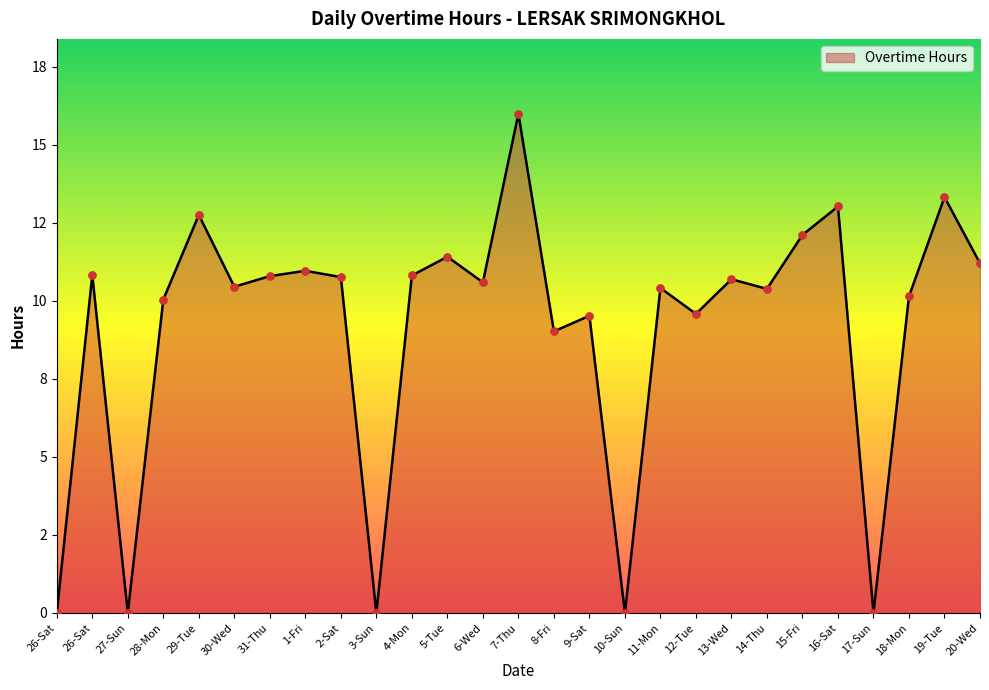

Is this an area chart (filled region under the line)?

Yes